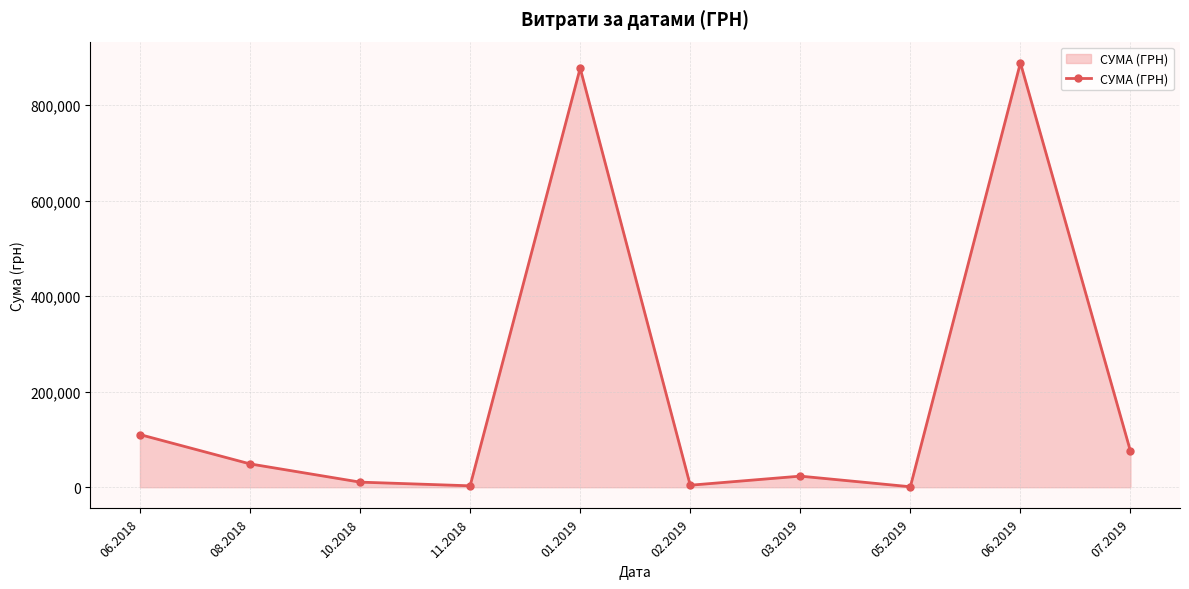

The value at 08.2018 is 48845.4. True or false?

True